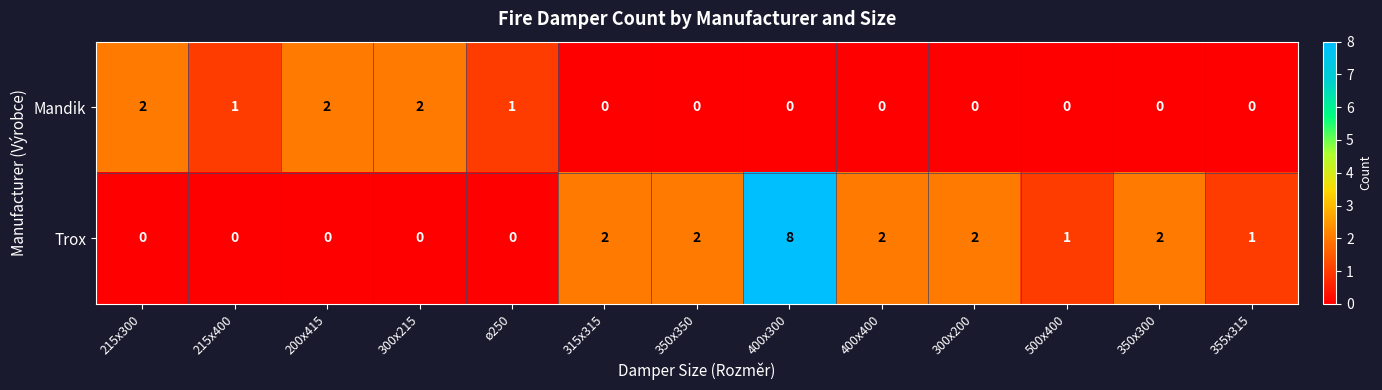

Which series has the widest spread of values?

Trox